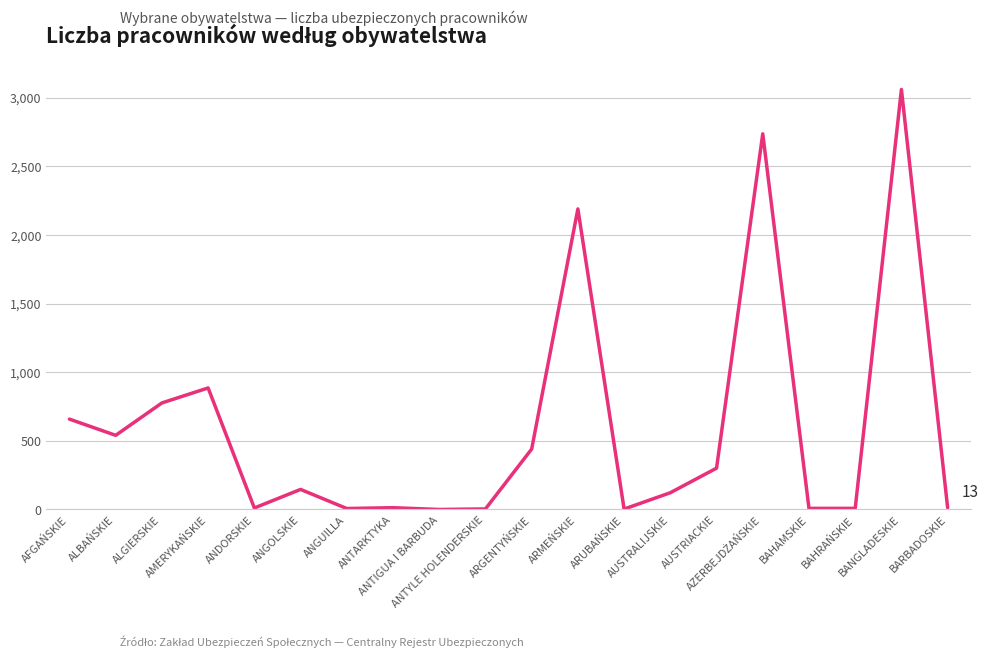

What is the difference between the maximum and minimum values?

3059